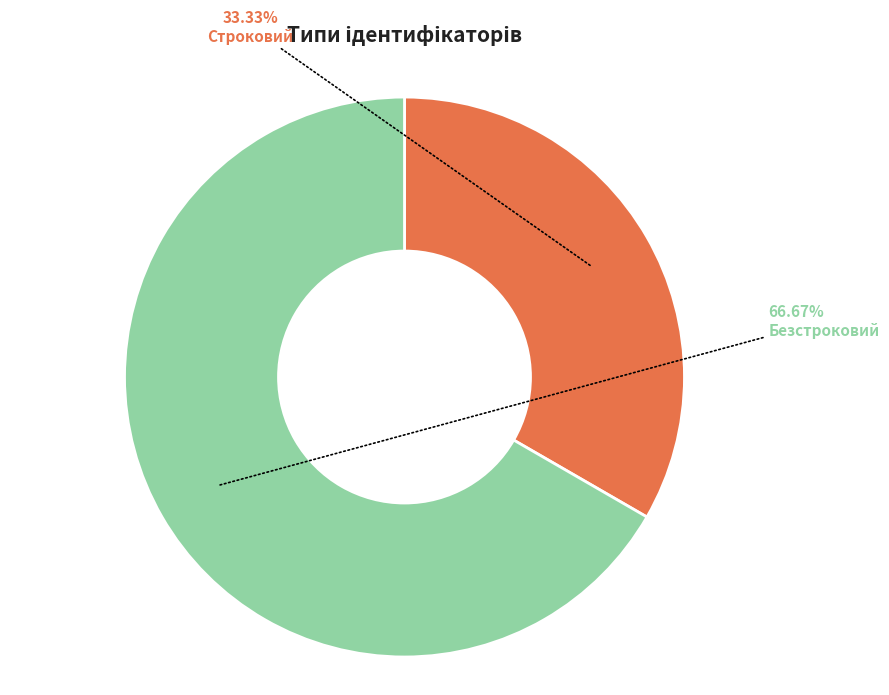

Which category accounts for the majority?

Безстроковий